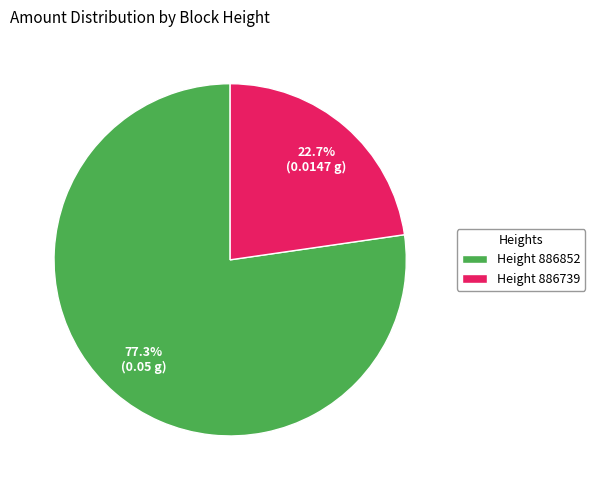

Which slice is the smallest?

Height 886739